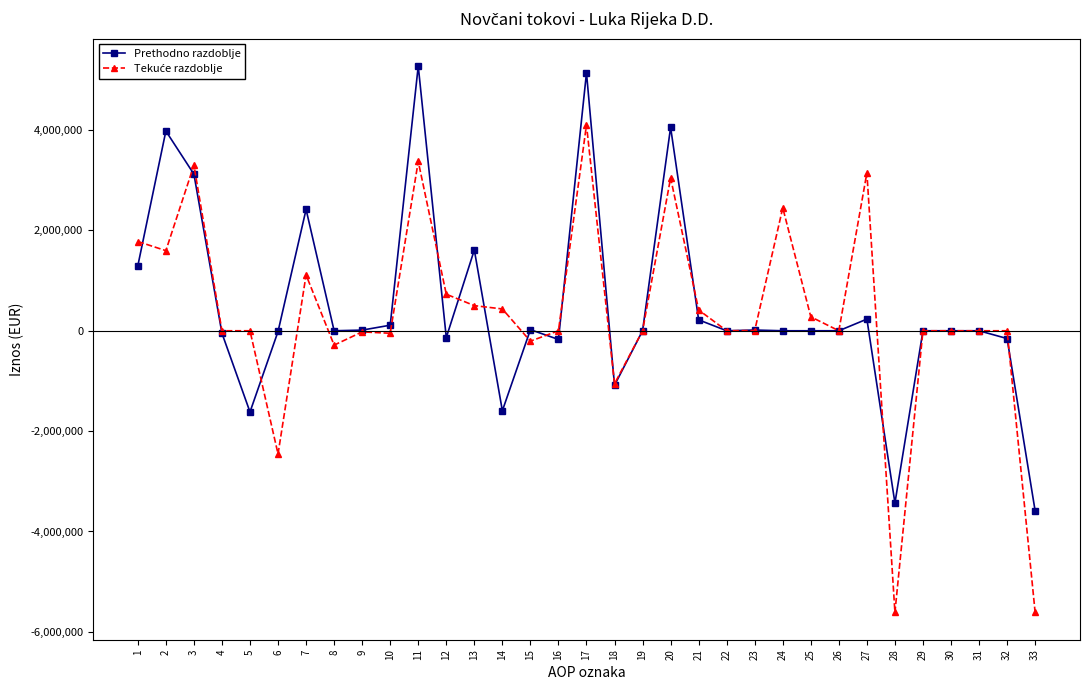

At which category is the sum across all series the highest?

17